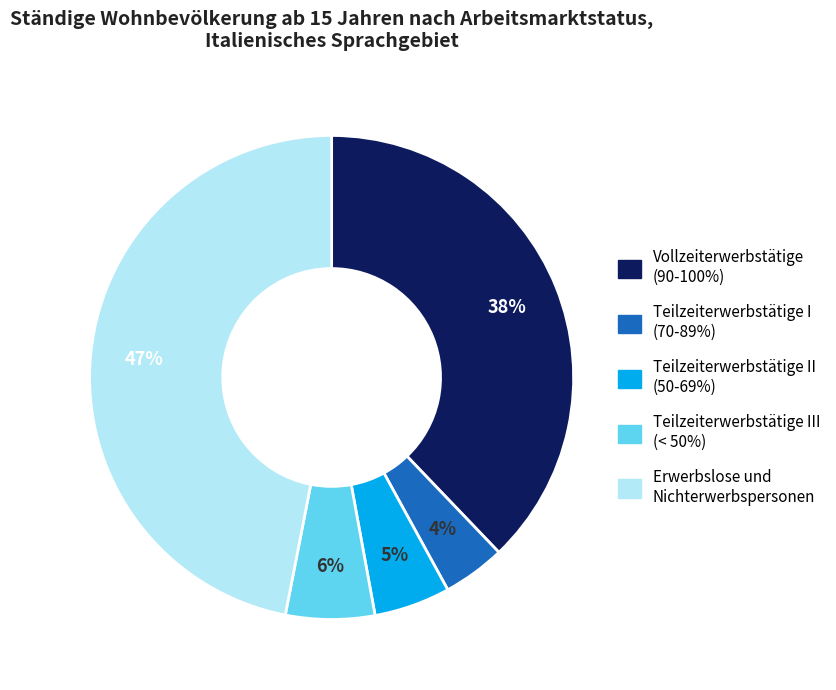

Does any single category account for the majority?

No